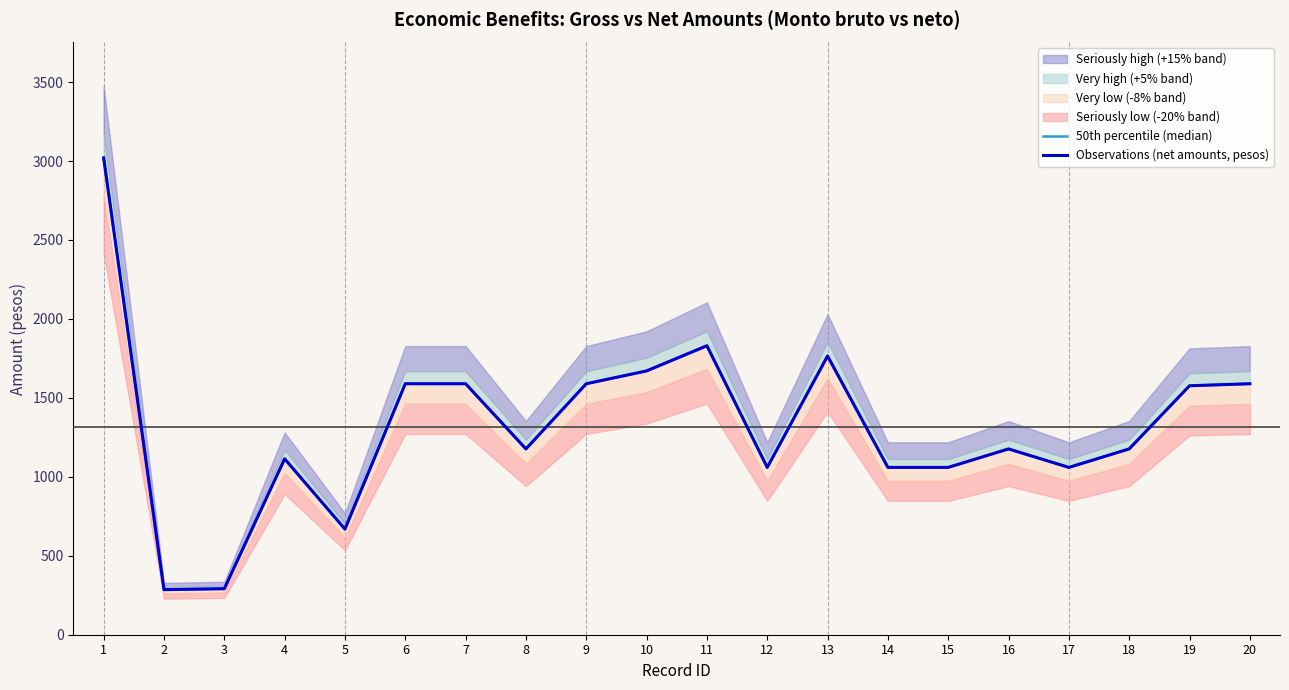

What is the maximum value shown in the chart?

3019.8